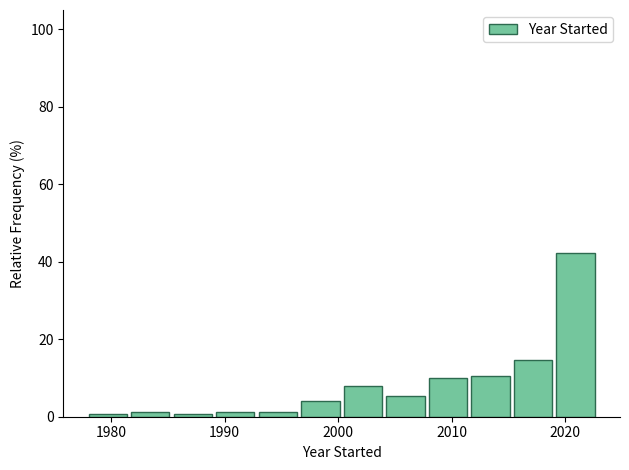

Read against the x-axis, roughly where is the centre of the tallest bar?

2021